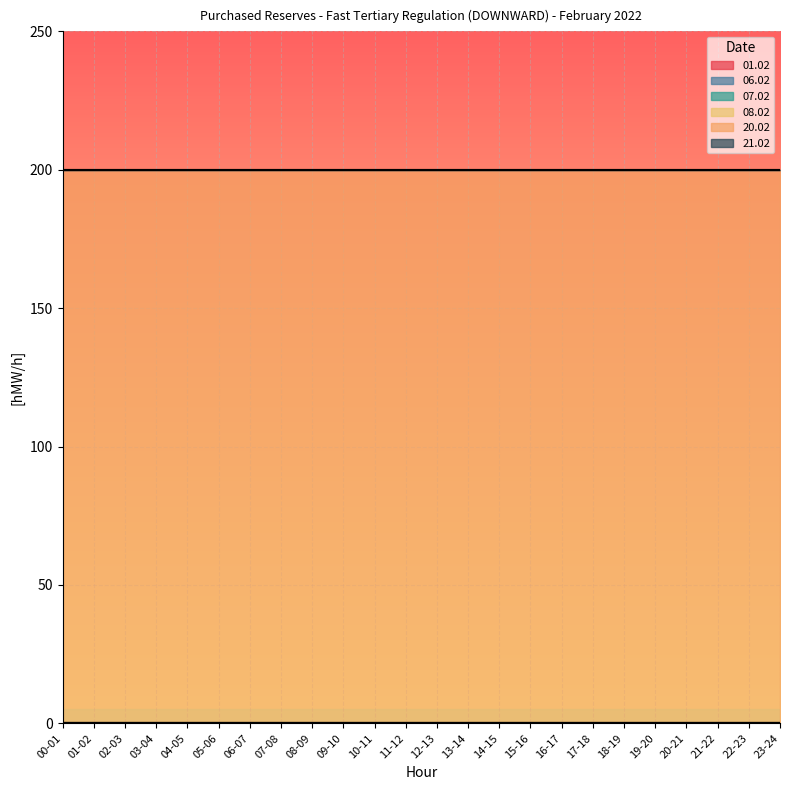

What is the value of the 20.02 point at the 24th from the left?

200